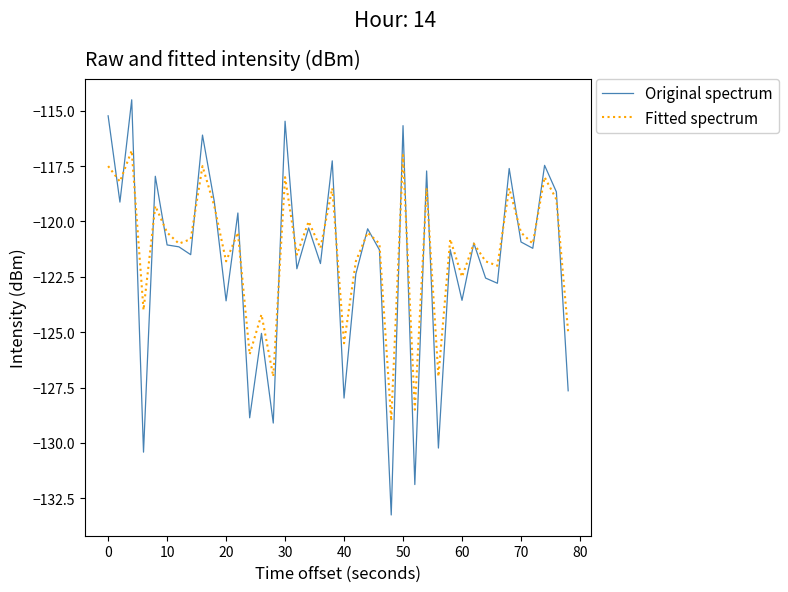

Which series has the widest spread of values?

Original spectrum